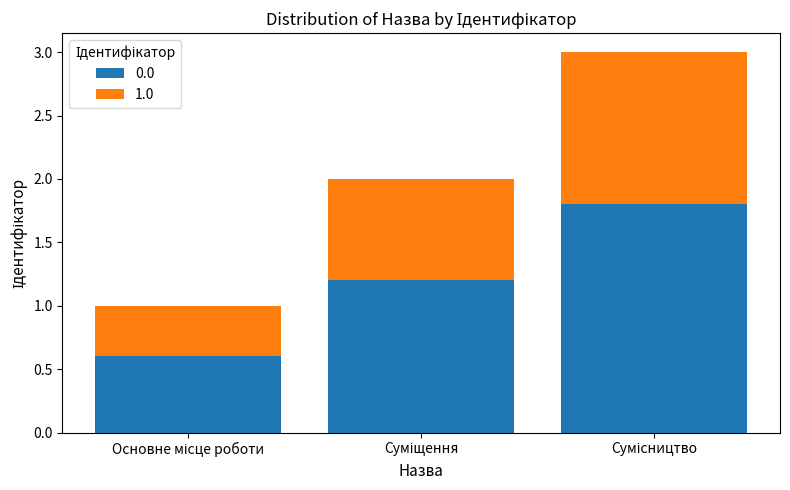

What is the maximum value for 0.0?

1.8